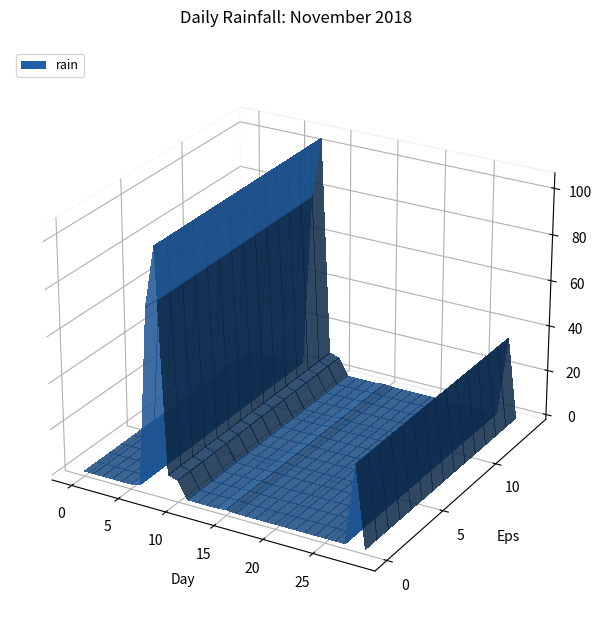

Reading right to left, extract all data points from this chart.

0.0	35.0	0.0	0.0	0.0	0.0	0.0	0.0	0.0	0.0	0.0	0.0	0.0	0.0	0.4	0.0	0.0	0.0	0.0	7.4	8.6	104.4	78.0	1.0	0.0	0.0	0.0	0.0	0.0	0.0